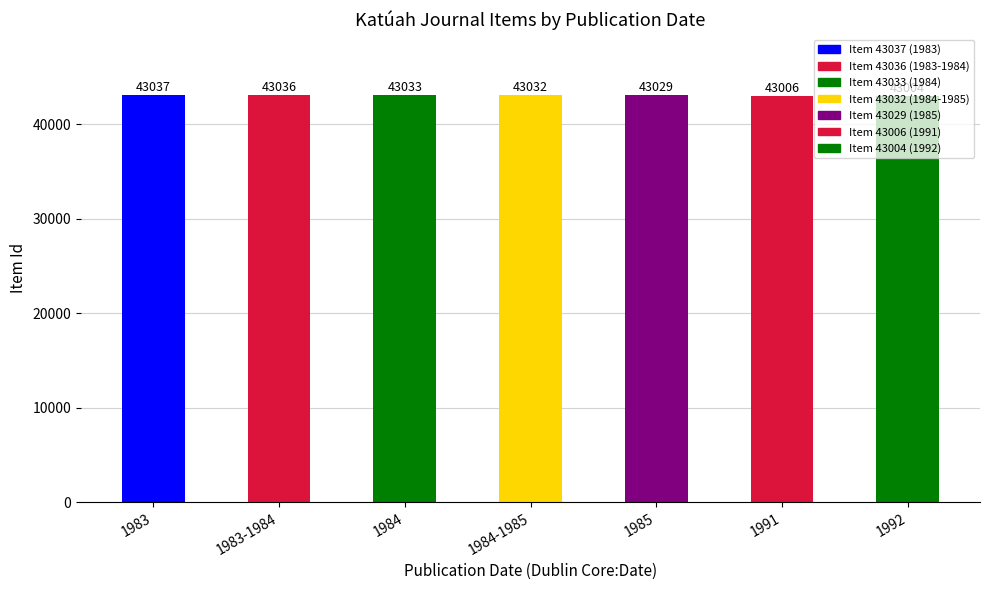

Does the chart contain stacked bars?

No